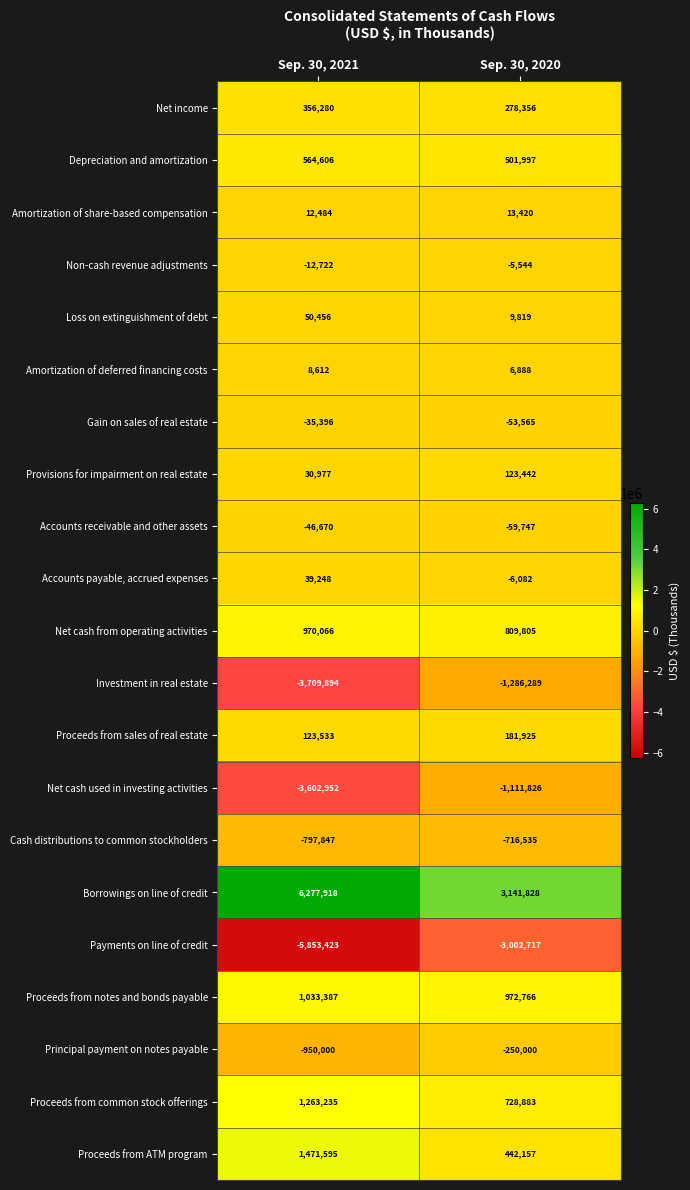

What is the minimum value shown in the chart?

-5853423